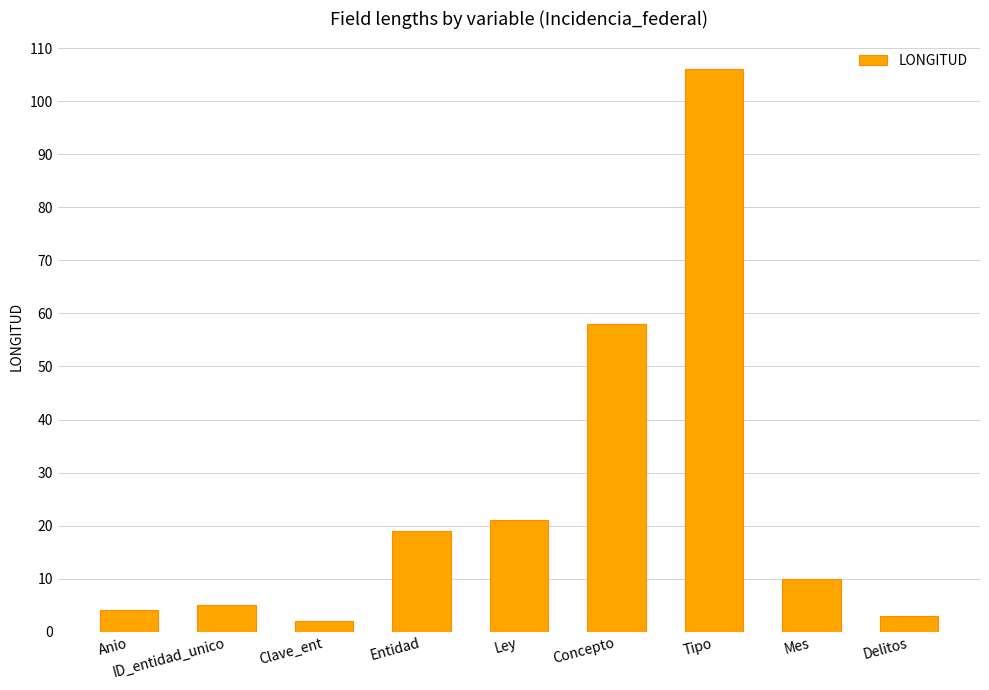

What is the average value?

25